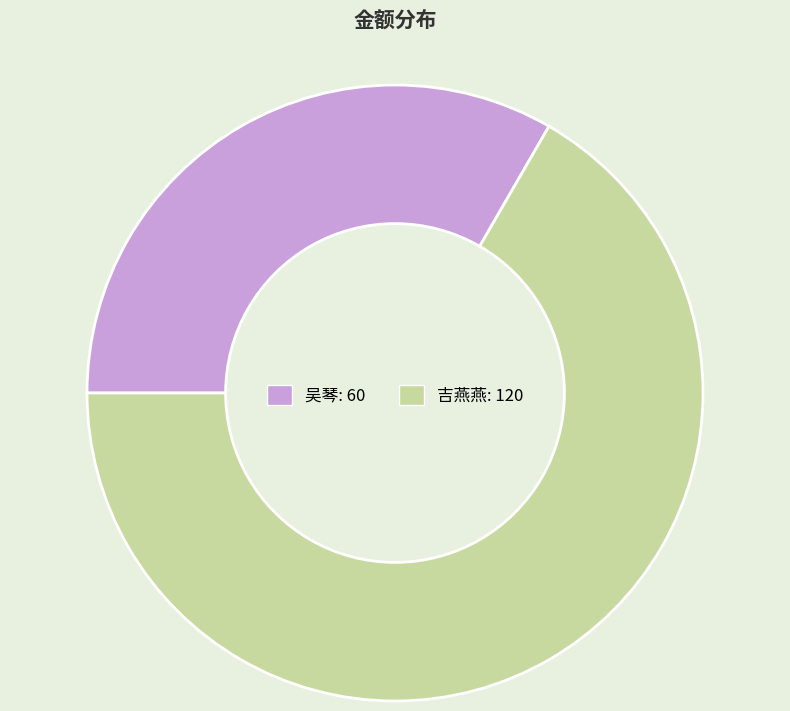

Approximately how many times larger is the value at 吉燕燕 compared to 吴琴?

2.0